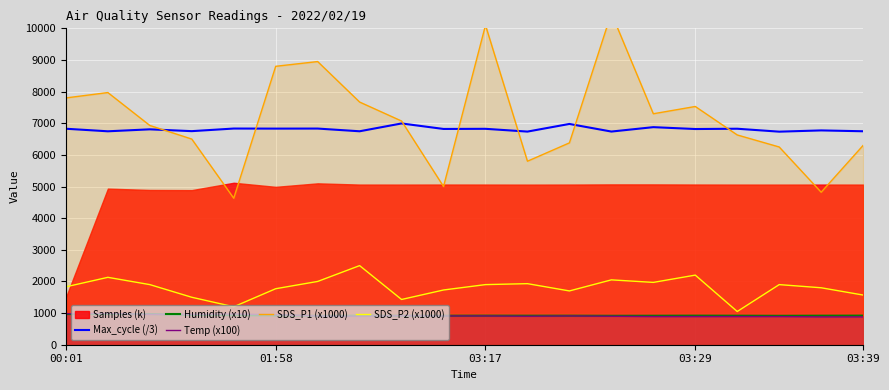

Which series has the largest total across all categories?

SDS_P1 (x1000)